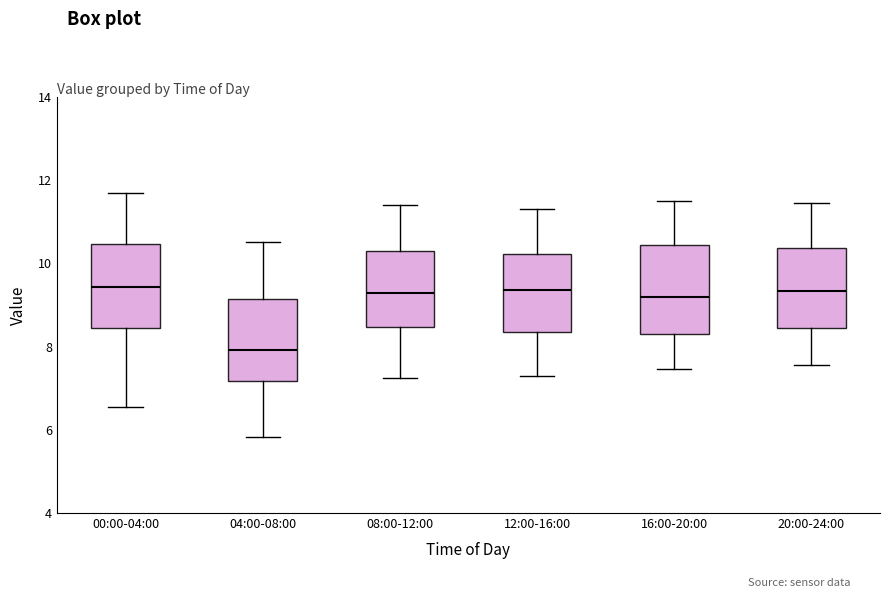

Where does the median line of the box for 08:00-12:00 sit on the y-axis? The values are not printed on the chart, so give them approximately, as read against the axis.

9.4